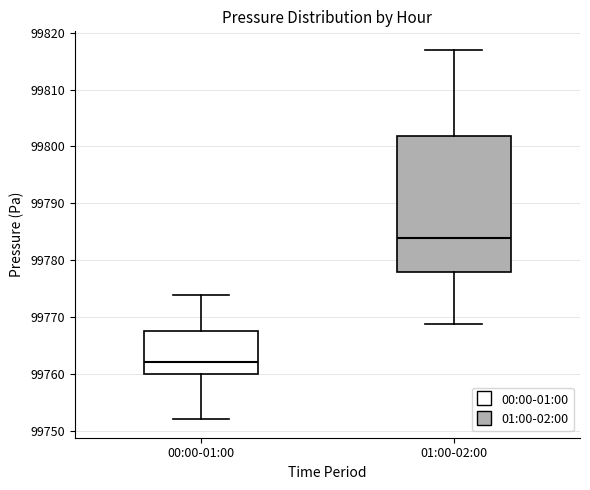

Reading left to right, transcribe this box plot: for each box, give where its median line is, the range the box spans, and where its two whiskers end, as read against the y-axis. The values are not printed on the chart, so give them approximately, as read against the axis.

00:00-01:00: median 99762, box 99760 to 99768, whiskers 99752 to 99774
01:00-02:00: median 99784, box 99778 to 99802, whiskers 99769 to 99817